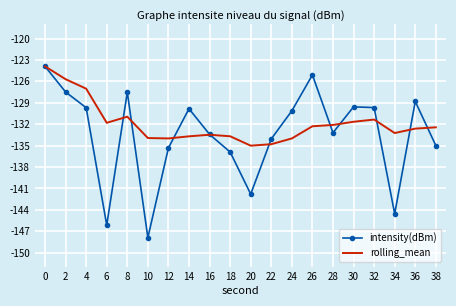

List the series in order of their overall mean, highest first.

rolling_mean, intensity(dBm)